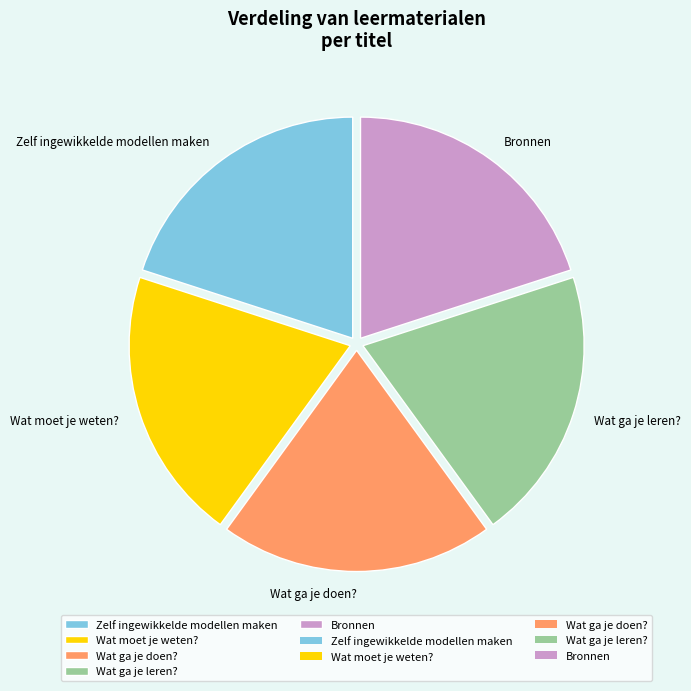

What is the ratio of the value at Wat ga je doen? to the value at Bronnen?

1.0